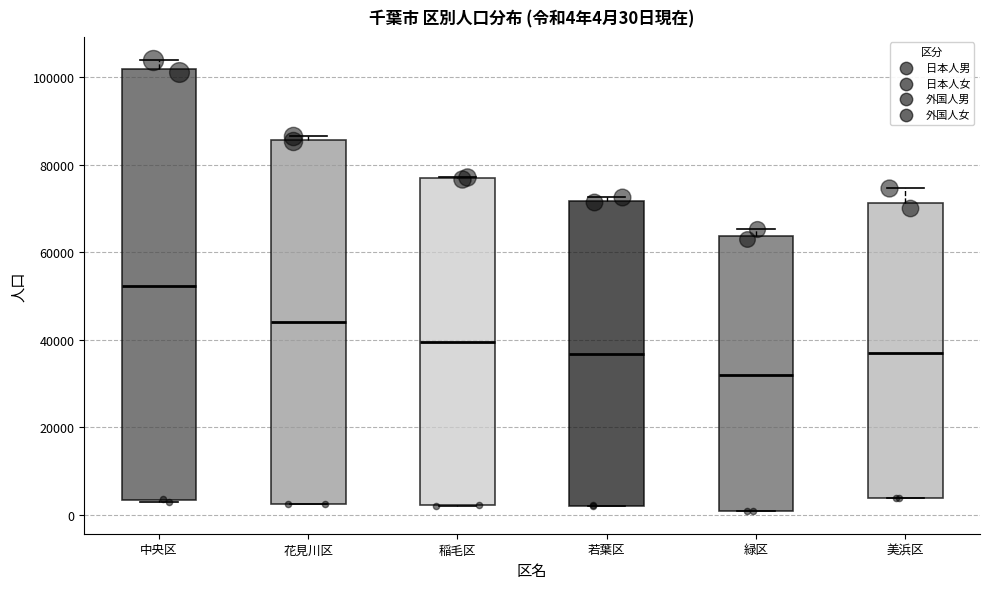

Which box's median line is the lowest?

緑区